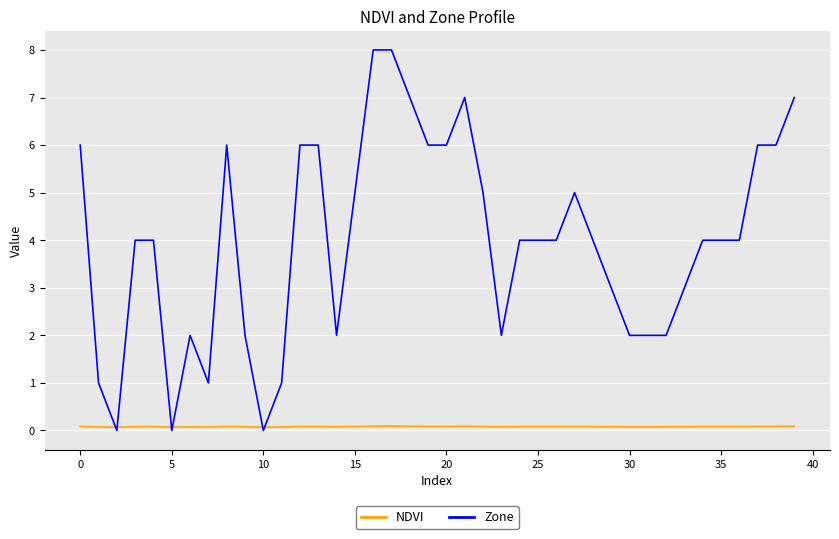

What are all the series names shown in the legend?

NDVI, Zone